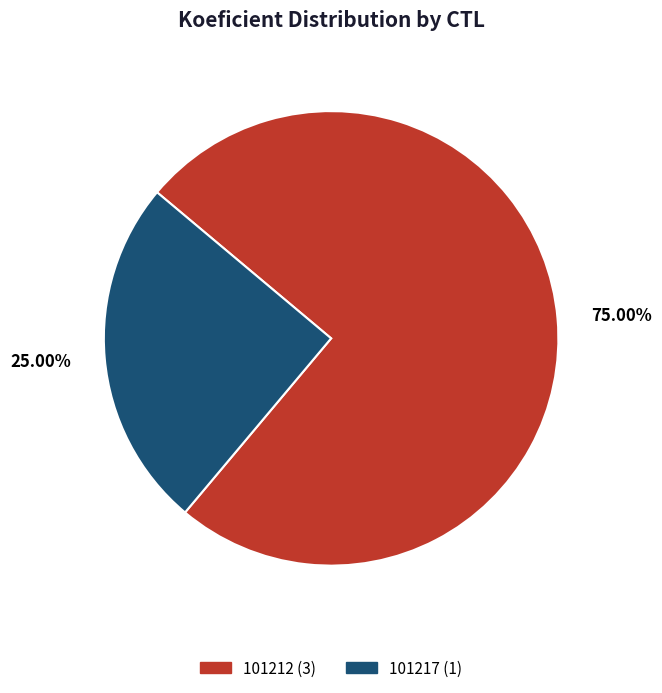

Rank the categories by value from lowest to highest.

101217, 101212